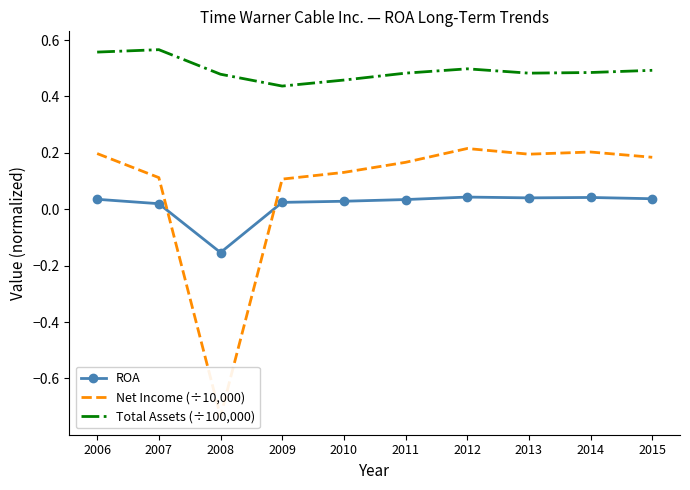

At which label does ROA reach its minimum?

2008